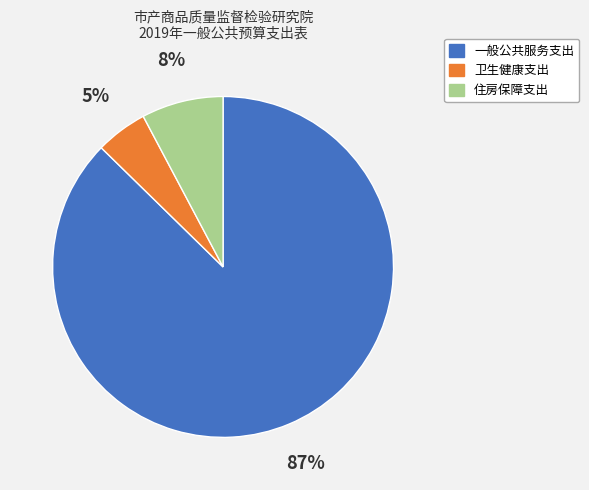

Which has a higher value, 一般公共服务支出 or 卫生健康支出?

一般公共服务支出